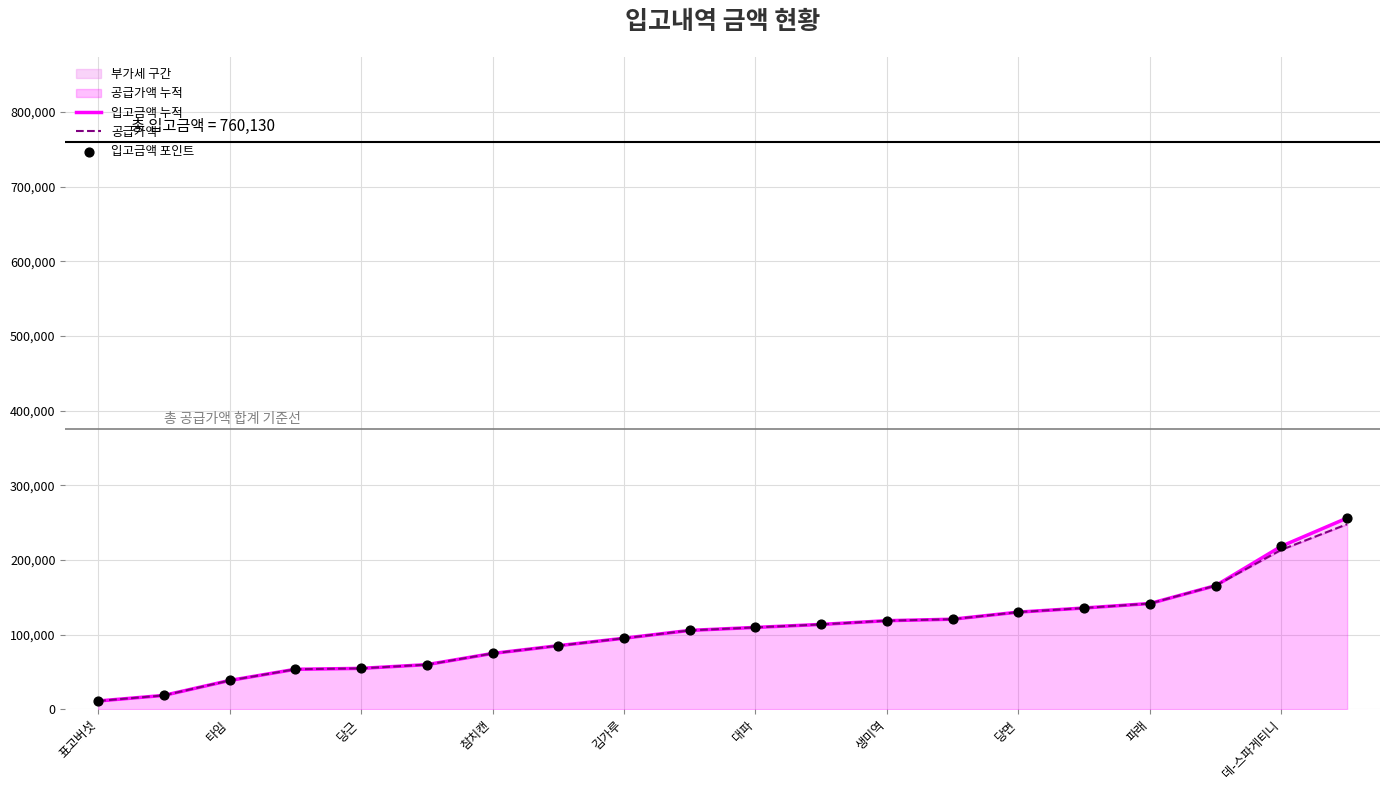

Is the value of 입고금액 누적 at 생미역 greater than the value of 공급가액 at 17?

No